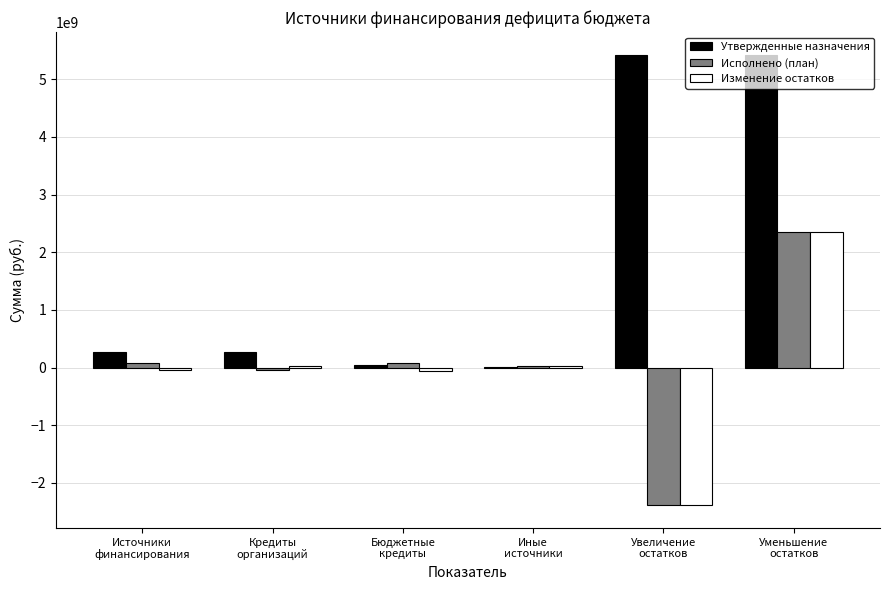

Does the chart contain stacked bars?

No